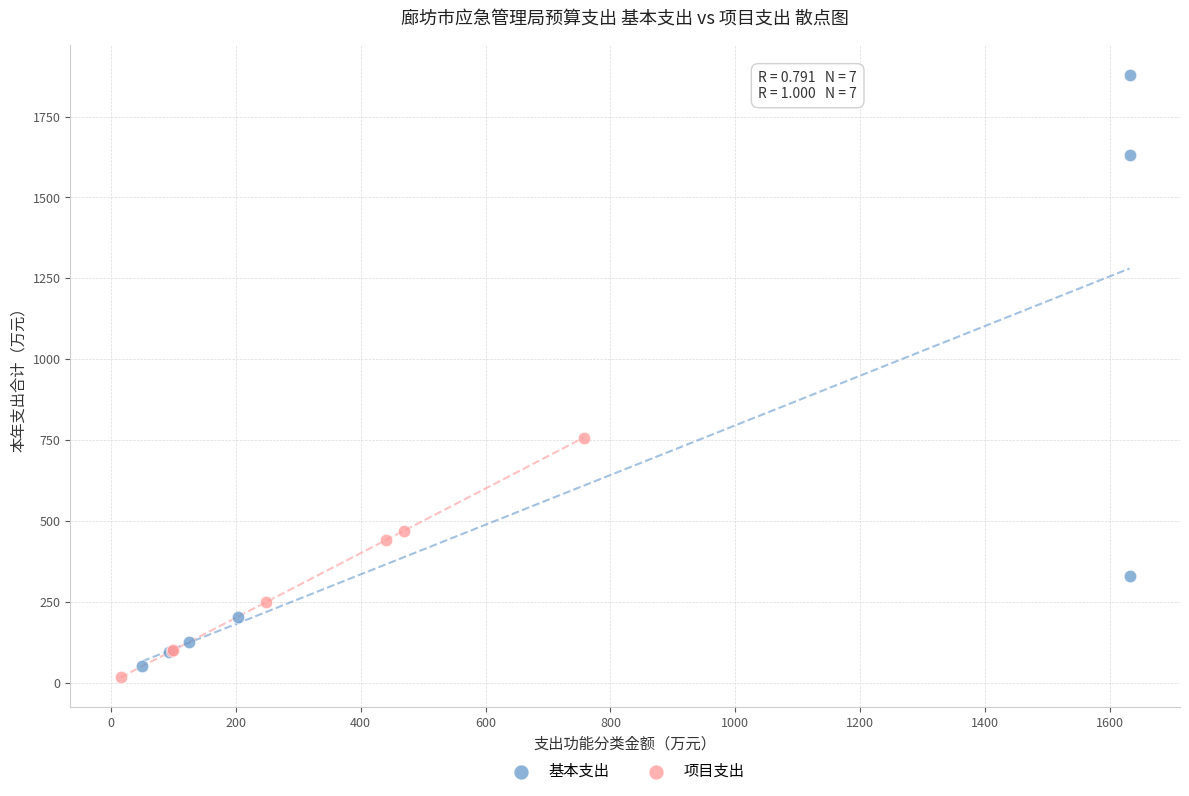

Which series reaches the minimum Y coordinate?

项目支出